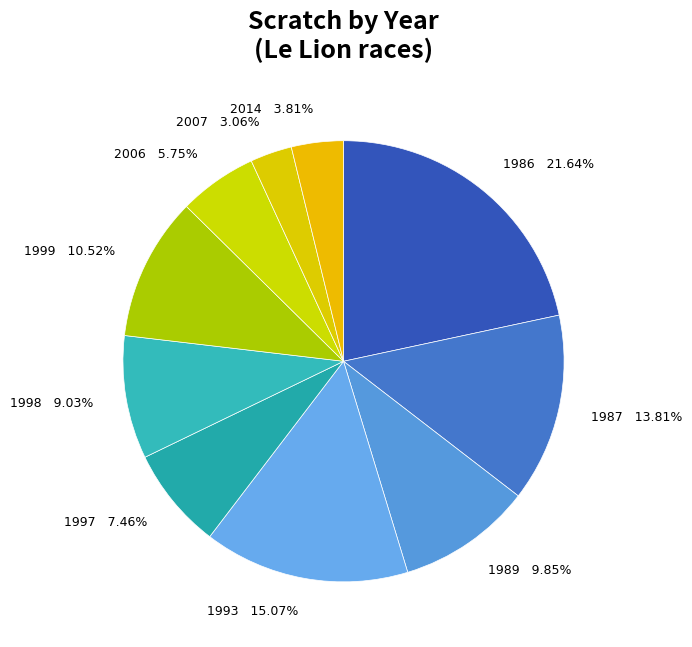

Between 1993 and 1989, which is larger?

1993